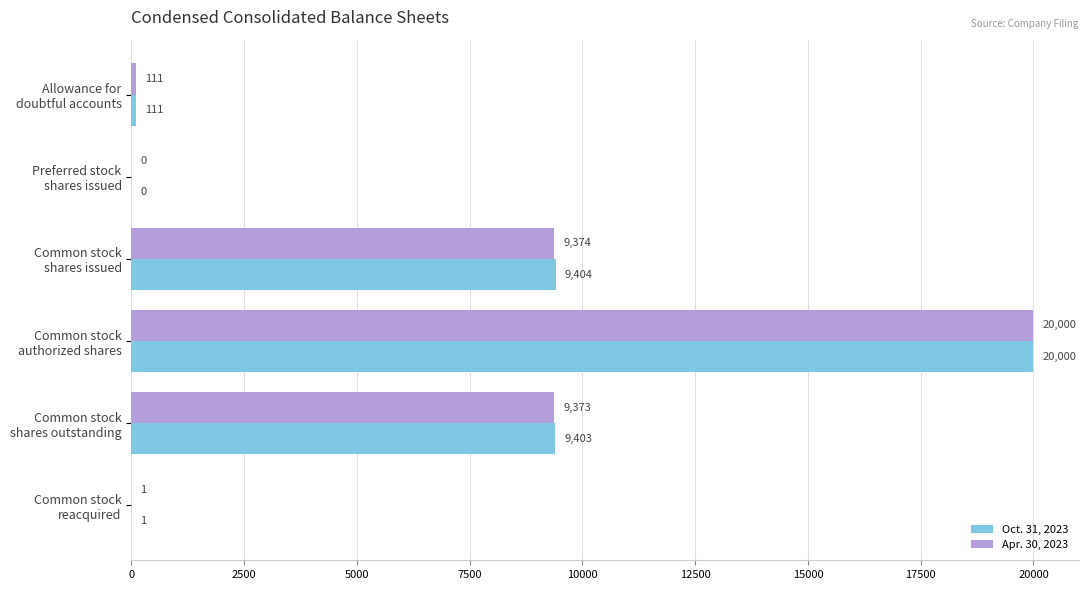

What is the greatest value displayed?

20000